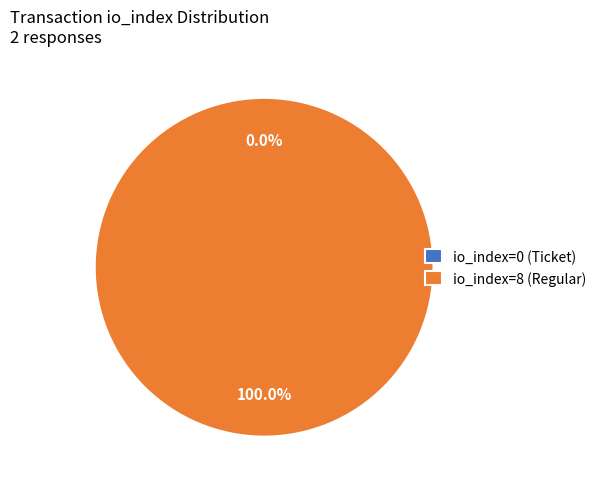

Which slice is the smallest?

io_index=0 (Ticket)